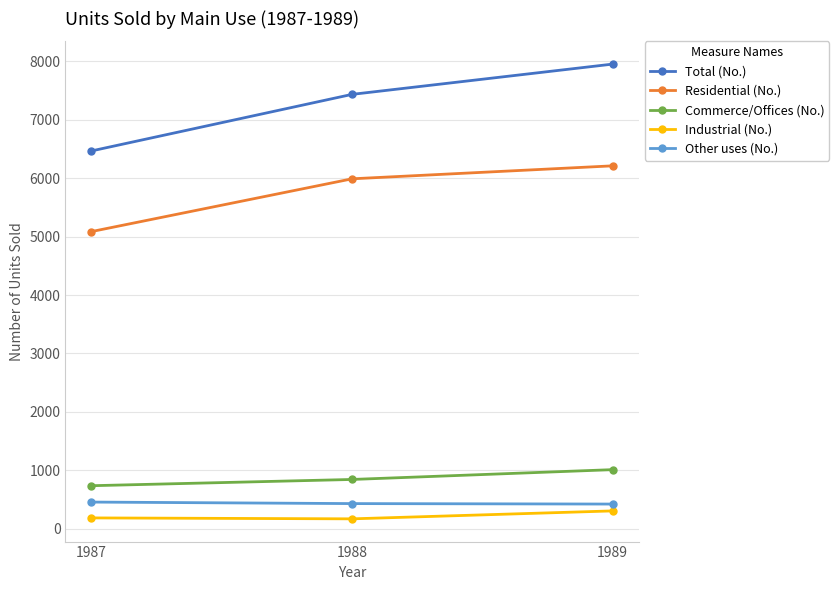

Rank the series at 1988 from lowest to highest value.

Industrial (No.), Other uses (No.), Commerce/Offices (No.), Residential (No.), Total (No.)